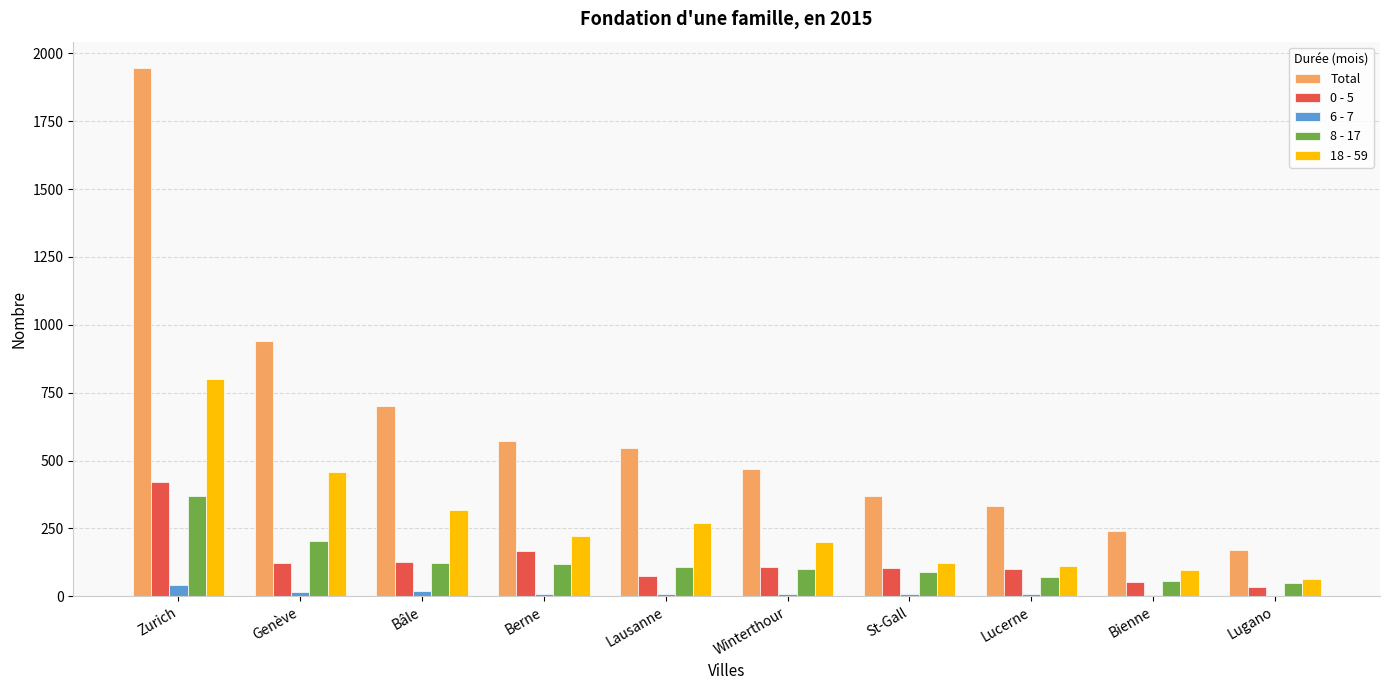

Where is Total nearest to the value 1058?

Genève